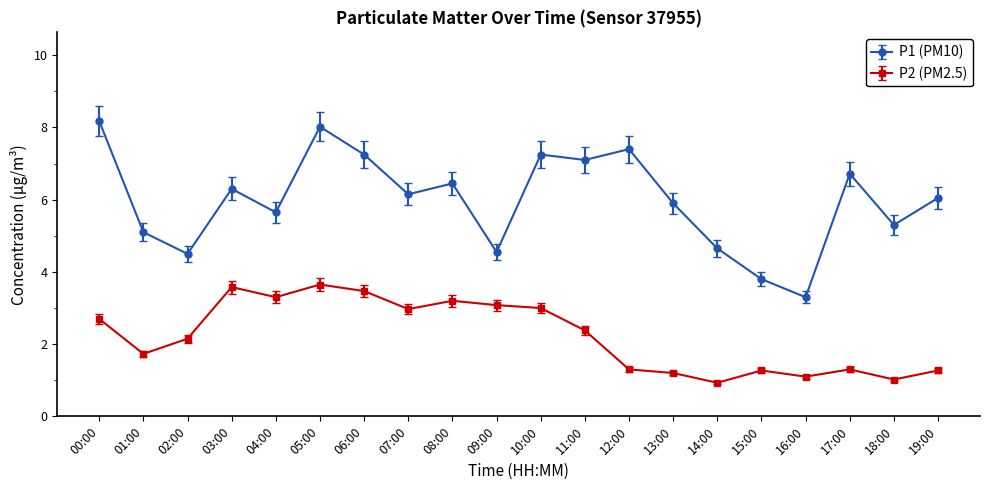

What is the maximum value for P1 (PM10)?

8.2